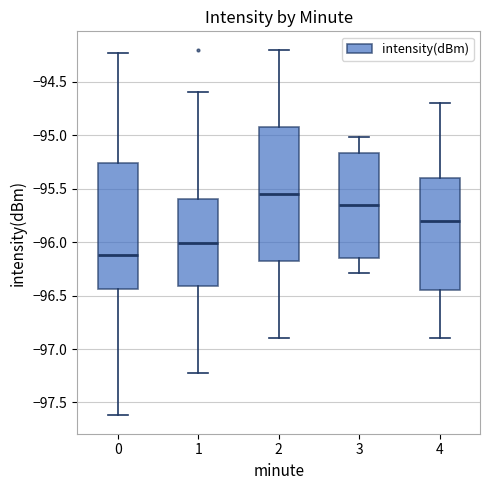

Comparing the boxes themselves (not the whiskers), which one is the tallest?

2